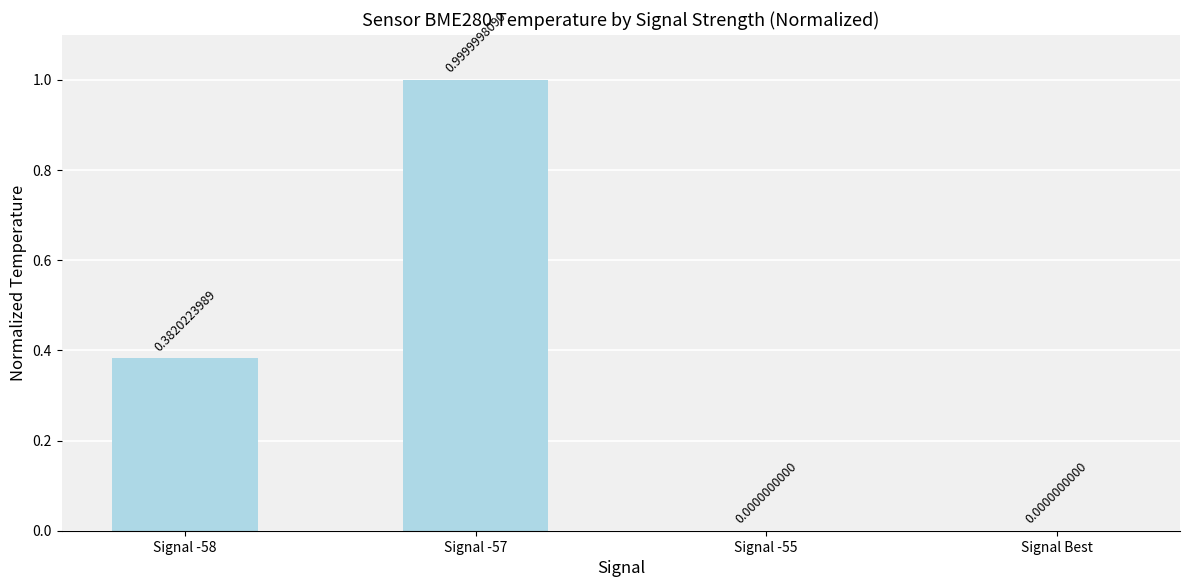

Between Signal -58 and Signal Best, which is larger?

Signal -58